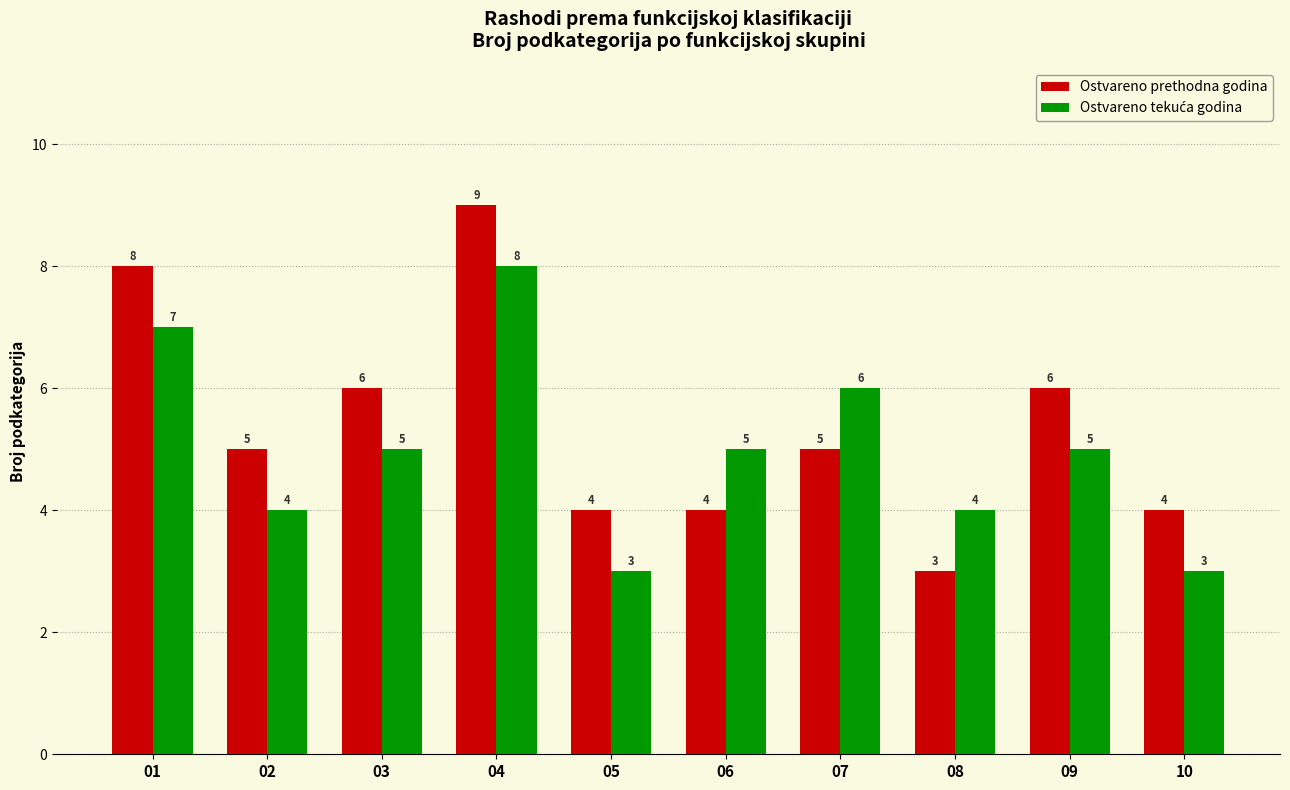

How many bars are there in each group?

2